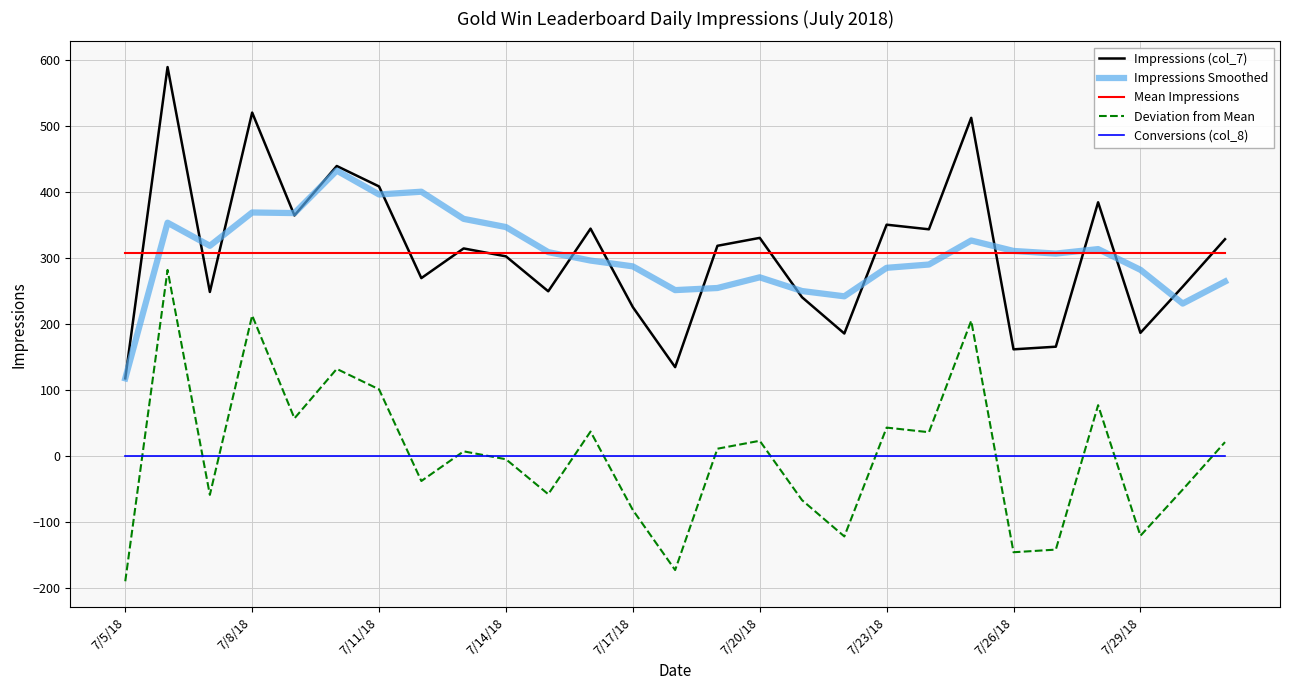

True or false: Mean Impressions and Deviation from Mean intersect in this chart.

False